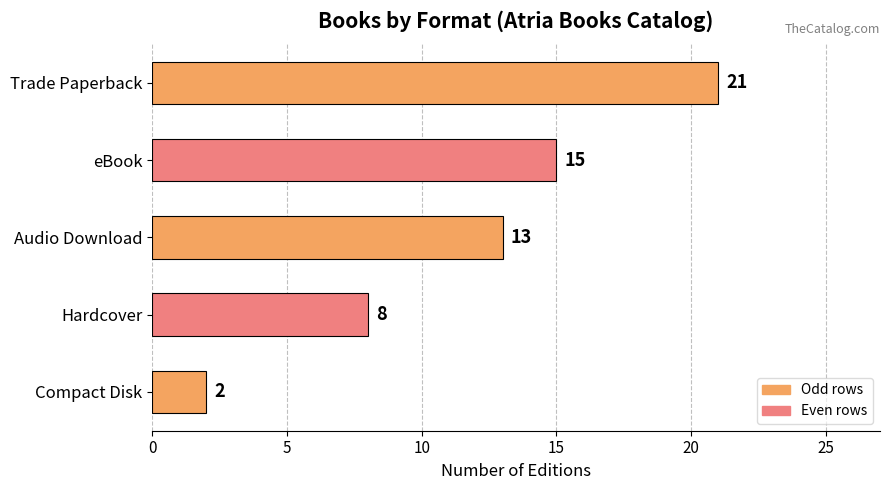

Count the number of data series in this chart.

1